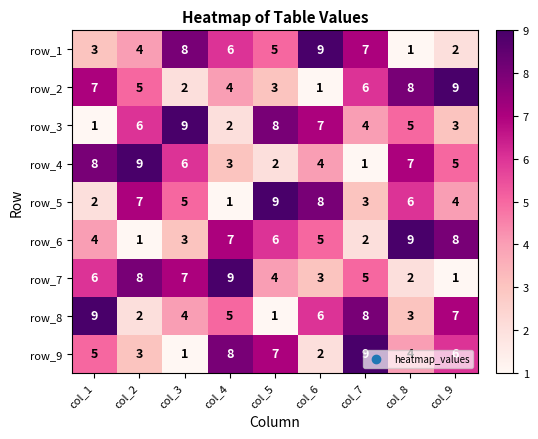

What is the greatest value displayed?

9